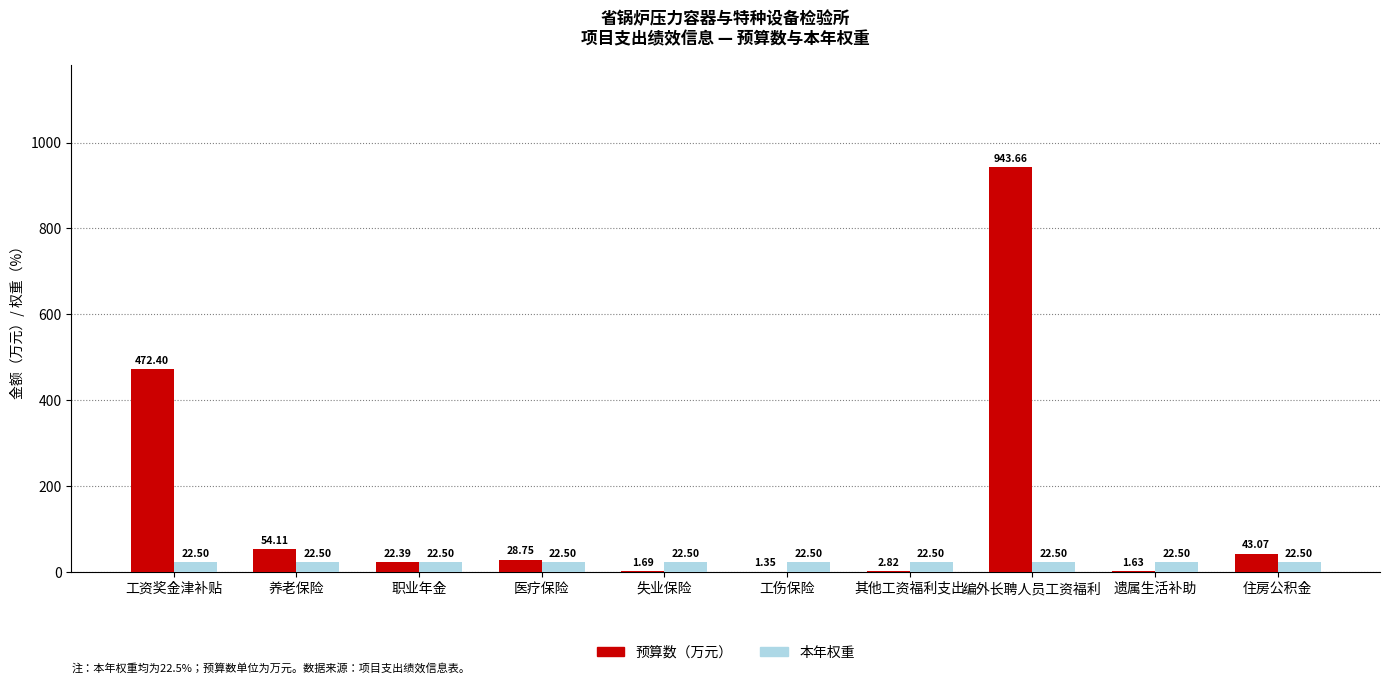

Count the number of categories in the chart.

10